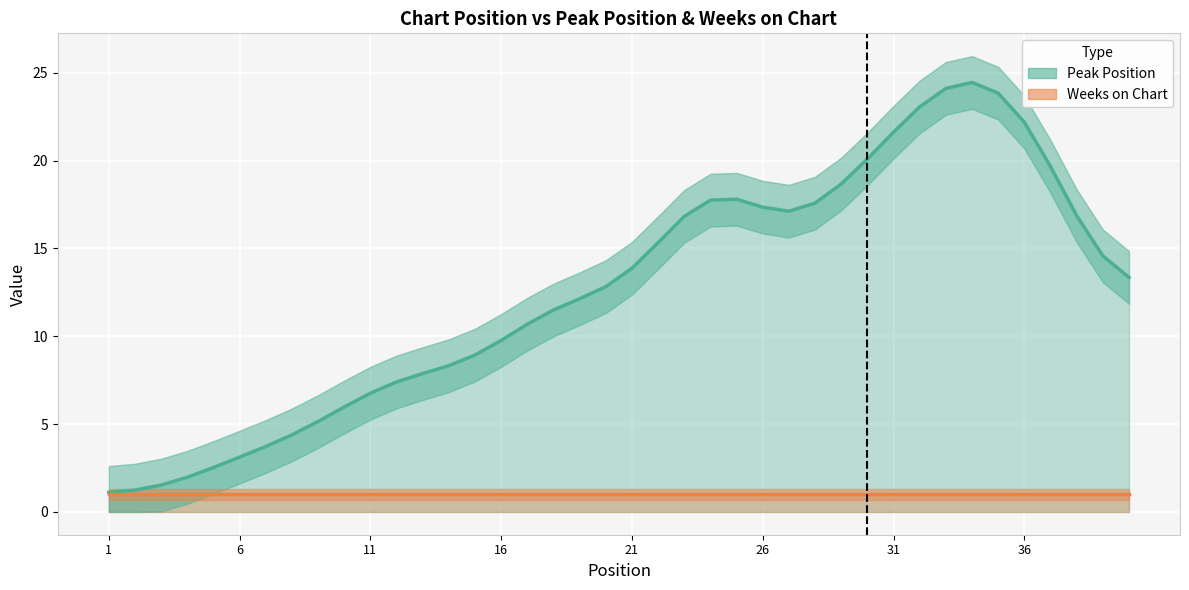

What is the difference between the highest and lowest values at 34?

26